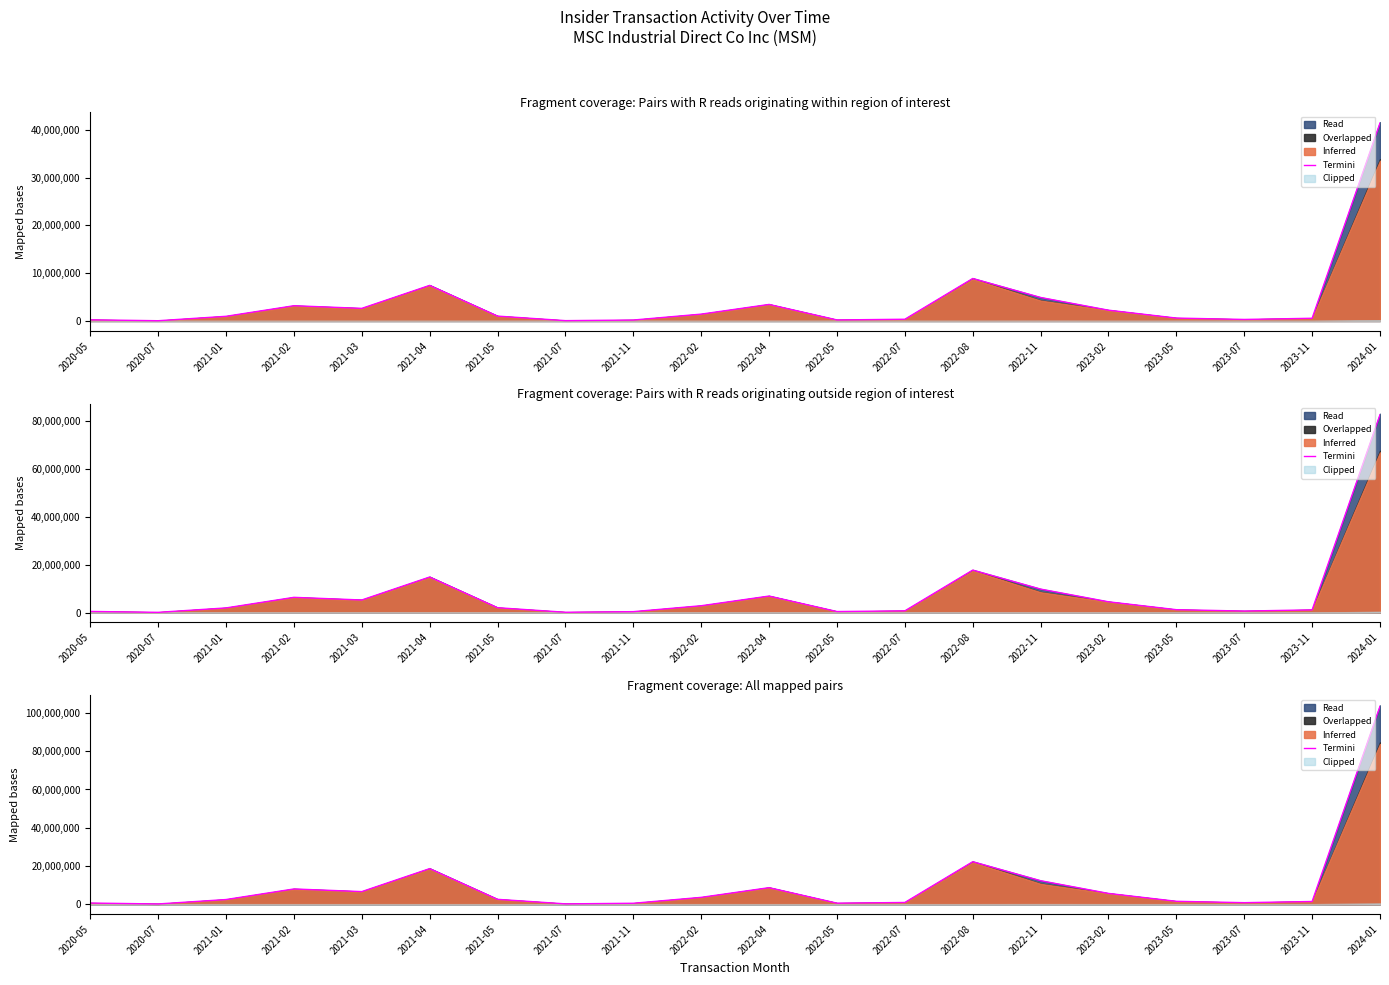

How many values exceed 2531926?

10